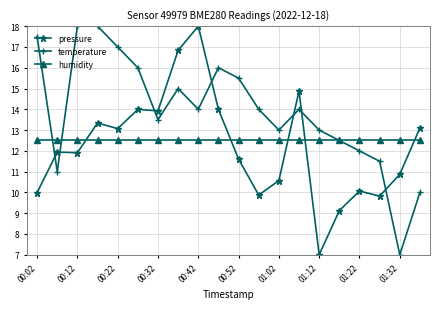

What is the value of the humidity point at the 19th from the left?

12.5